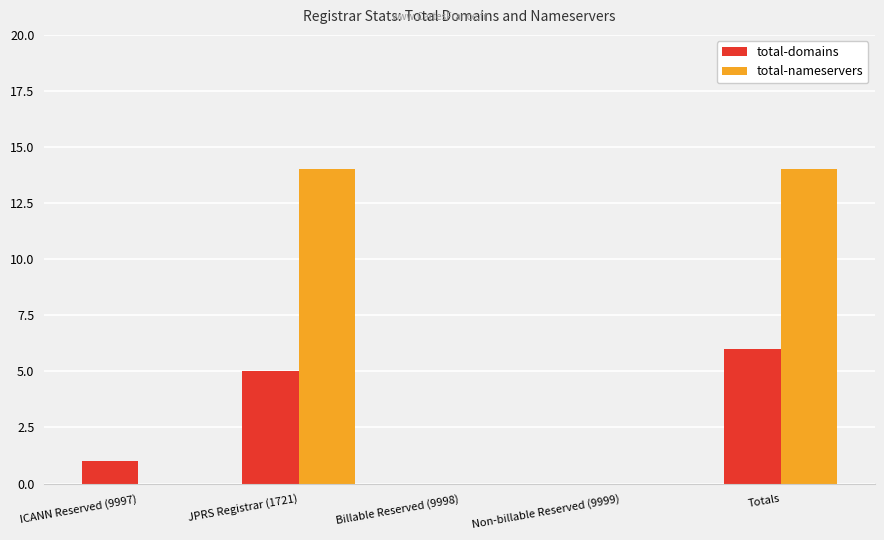

What is the maximum value for total-domains?

6